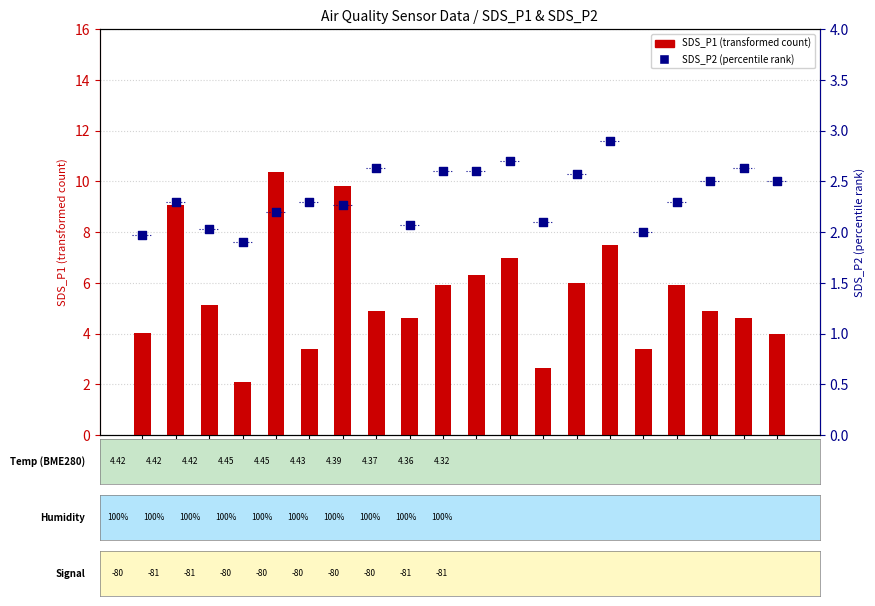

Which series has the largest total across all categories?

SDS_P1 (transformed count)